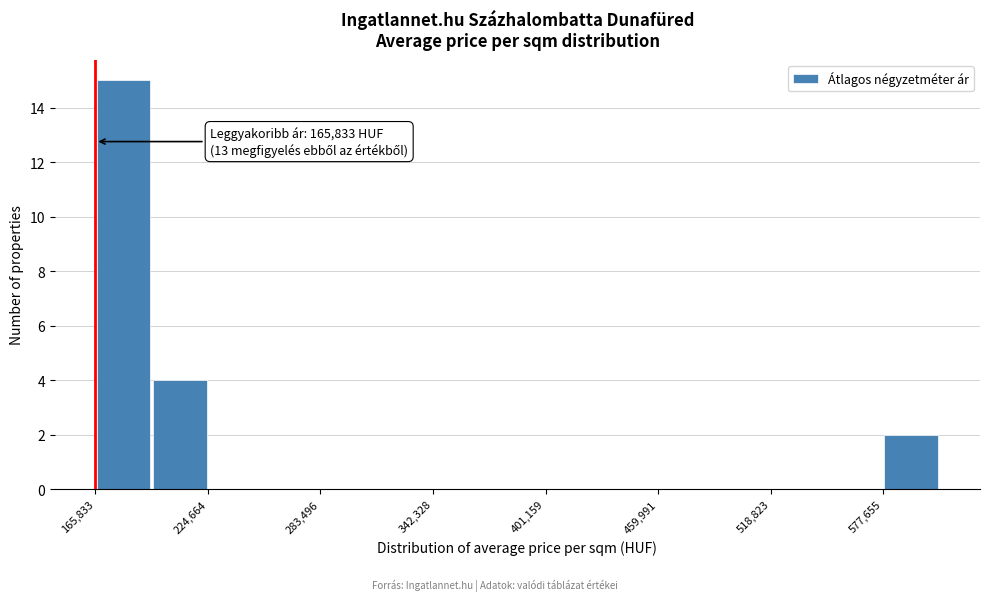

Around what value on the x-axis is the tallest bar? Give the approximate position of its centre, as read against the axis.

180000